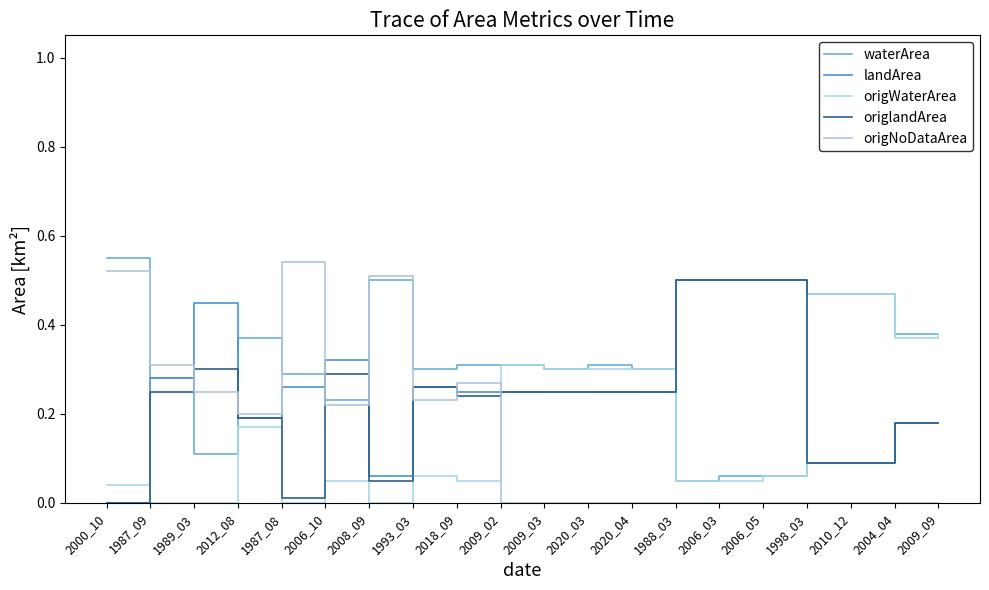

At which category does the chart reach its minimum across all series?

2000_10